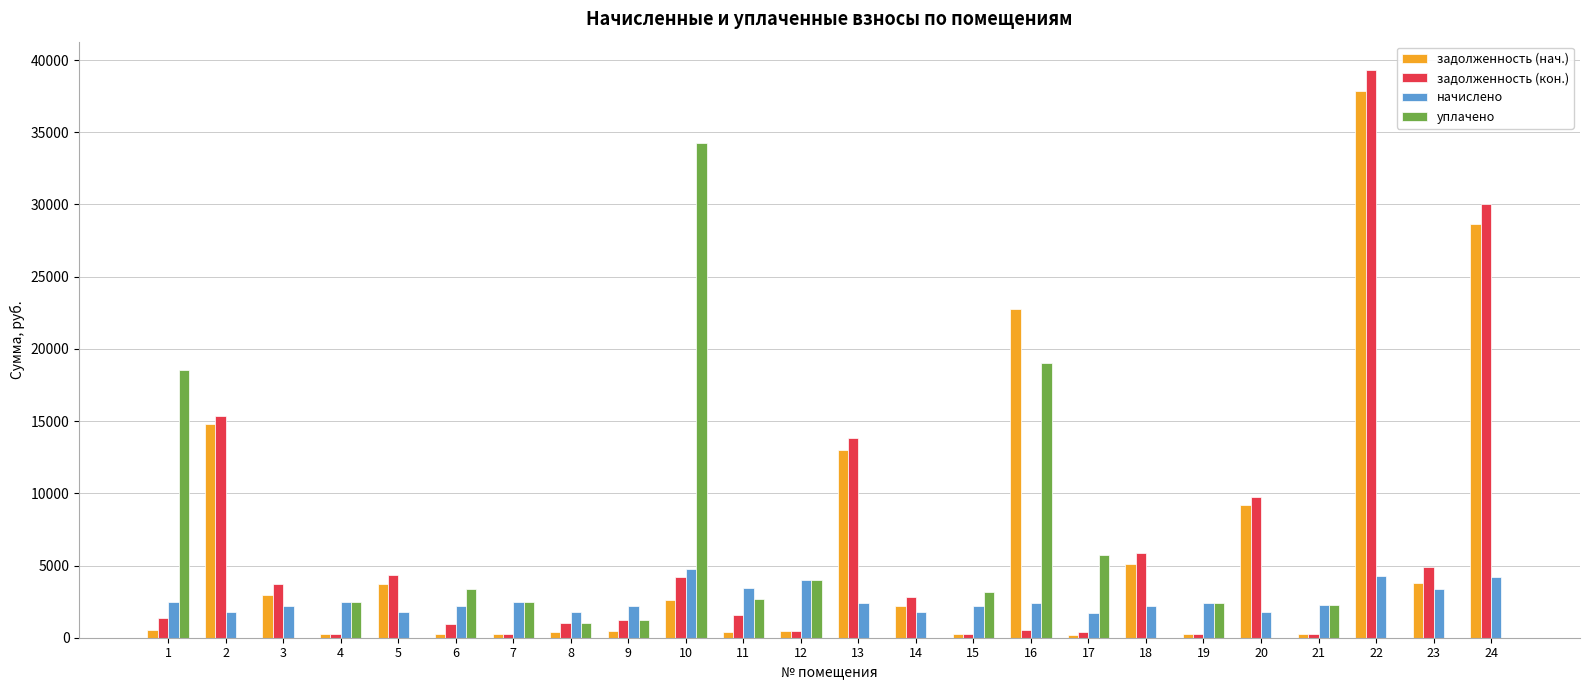

Where does the уплачено series first go above 2259?

1